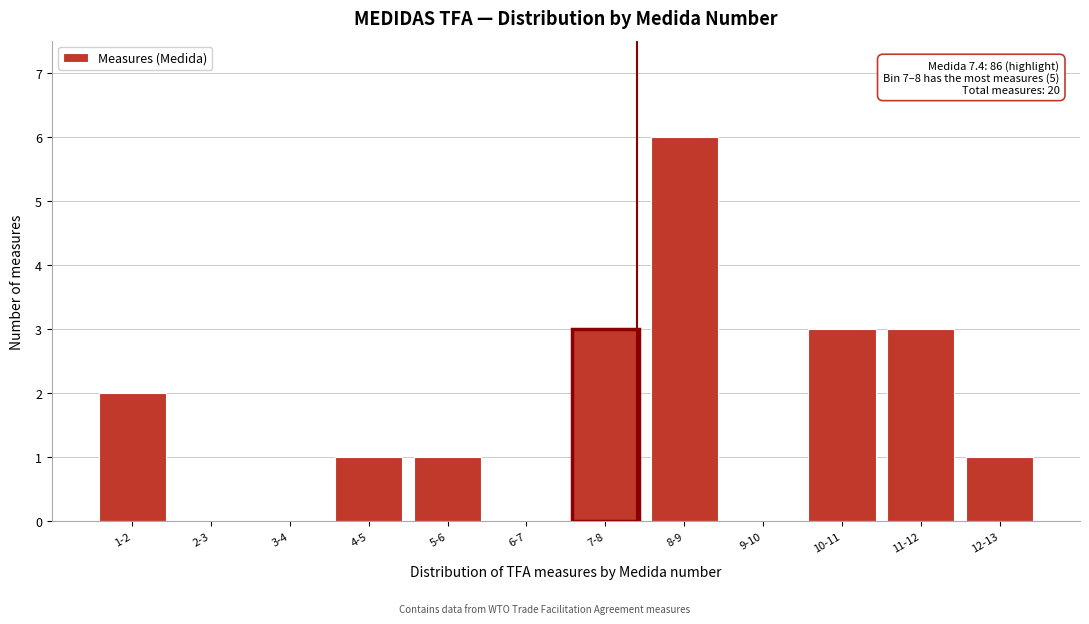

Reading left to right, extract all data points from this chart.

1-2=2	2-3=0	3-4=0	4-5=1	5-6=1	6-7=0	7-8=3	8-9=6	9-10=0	10-11=3	11-12=3	12-13=1